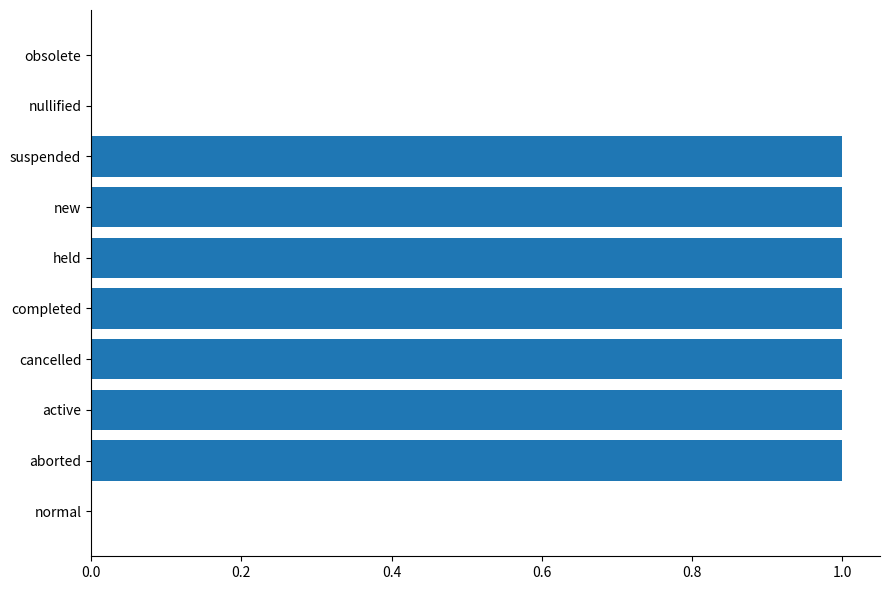

Which has a higher value, suspended or obsolete?

suspended